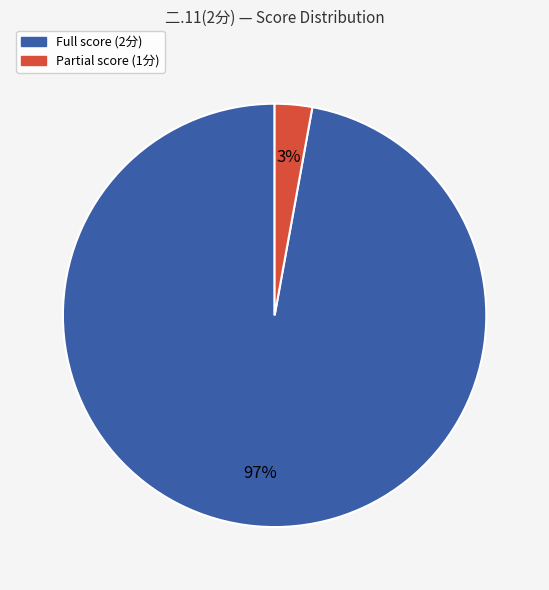

Does any single category account for the majority?

Yes